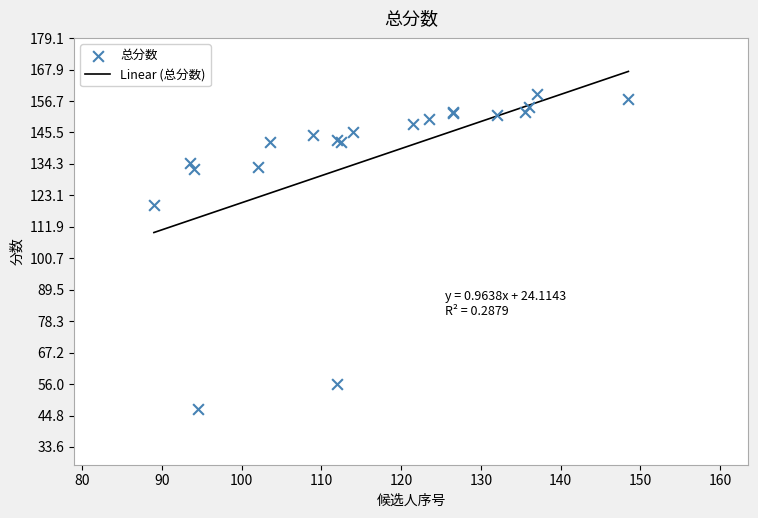

What is the change in value from 2 to 11?

-103.2